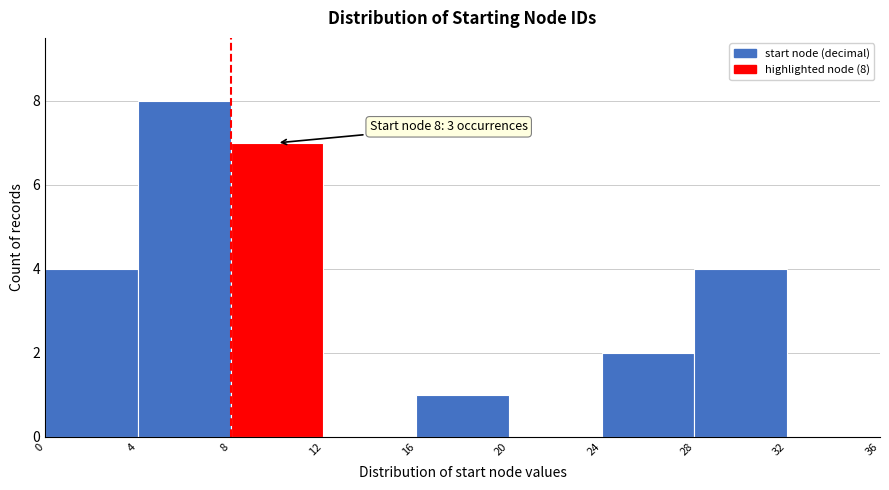

Which range on the x-axis has the tallest bar?

4 to 8